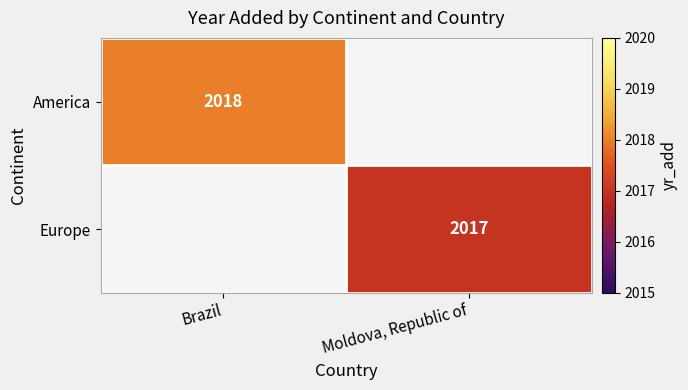

True or false: America has a value of 2018 at Brazil.

True